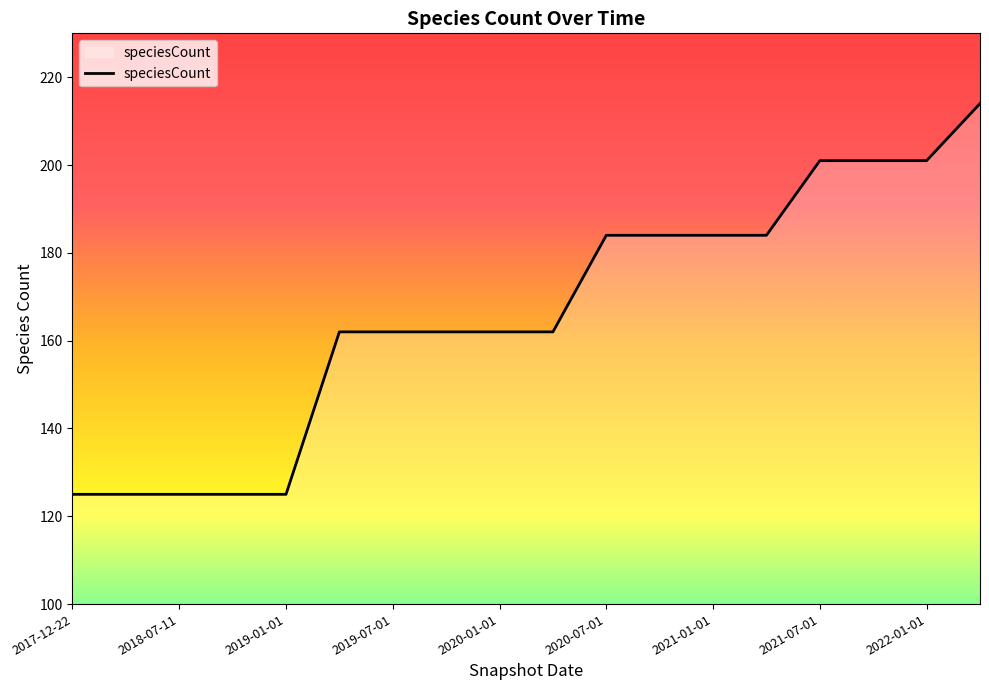

Reading left to right, what are all the values shown in this chart?

125	125	125	125	125	162	162	162	162	162	184	184	184	184	201	201	201	214